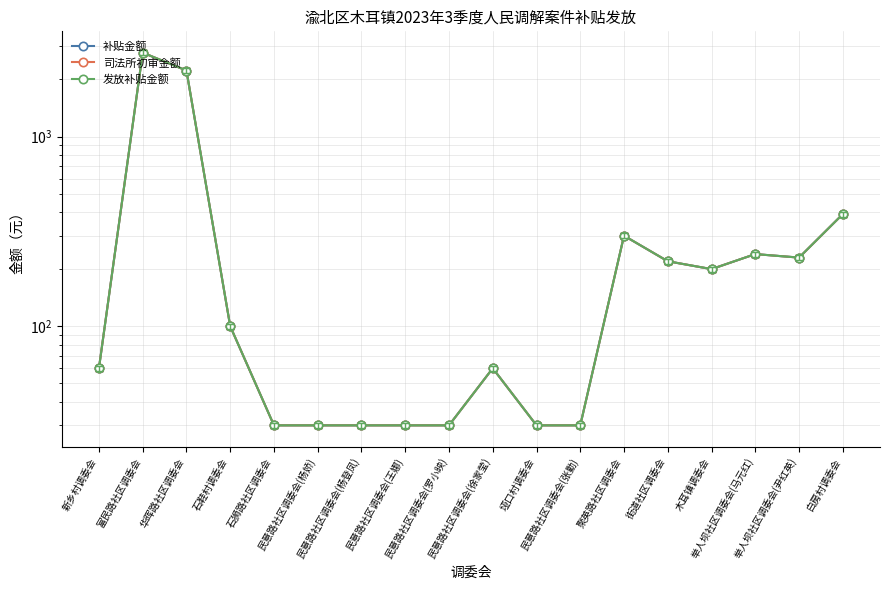

Which series has the largest total across all categories?

补贴金额